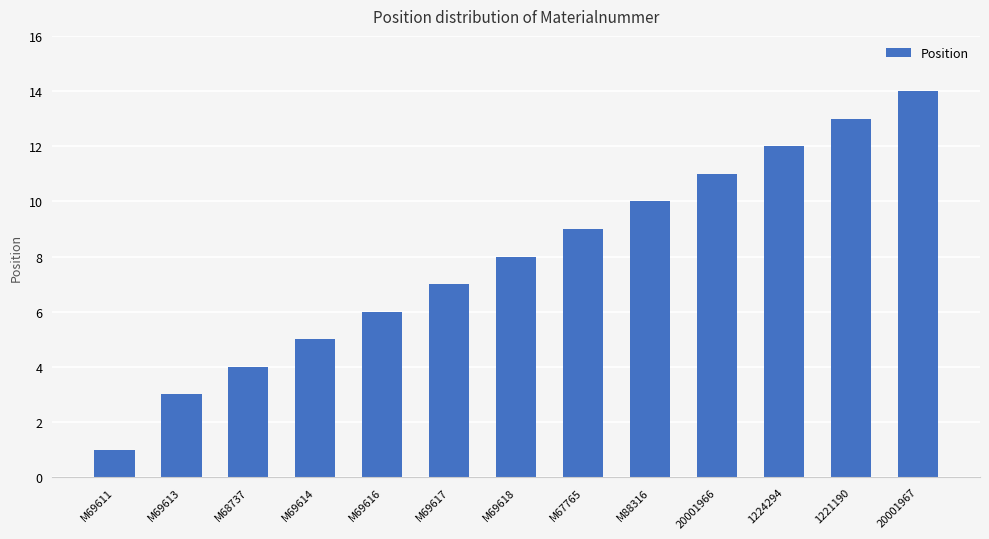

Which label corresponds to the smallest value in the chart?

M69611